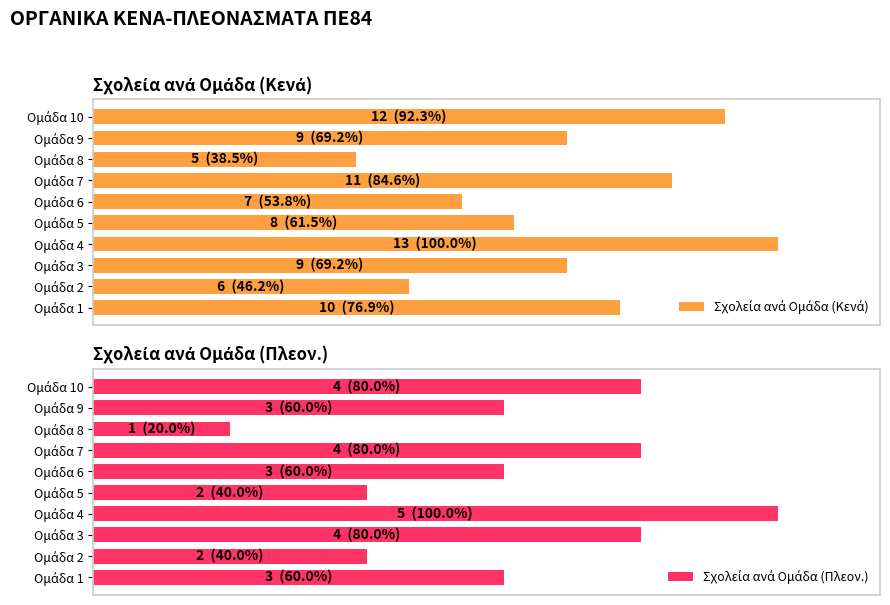

What is the value of the Σχολεία ανά Ομάδα (Κενά) bar at the 8th from the left?

5